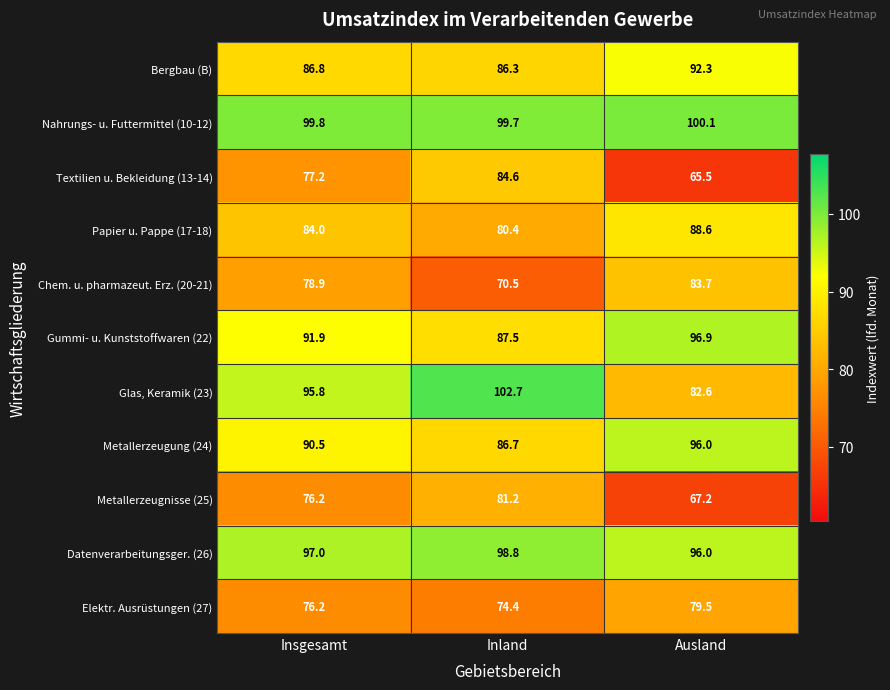

Where is Glas, Keramik (23) nearest to the value 92?

Insgesamt